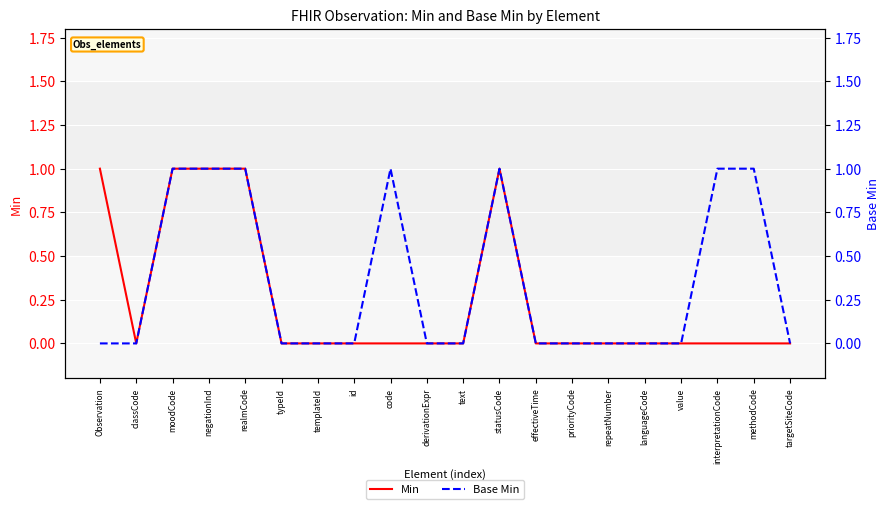

Reading right to left, what are all the values shown in this chart?

Min: 0	0	0	0	0	0	0	0	1	0	0	0	0	0	0	1	1	1	0	1
Base Min: 0	1	1	0	0	0	0	0	1	0	0	1	0	0	0	1	1	1	0	0